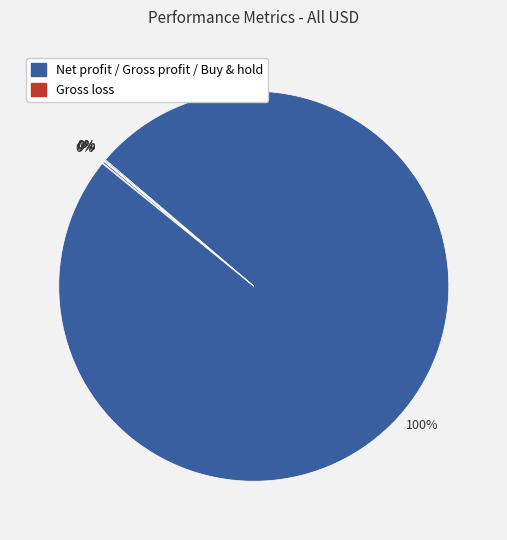

How many segments does this pie chart have?

6